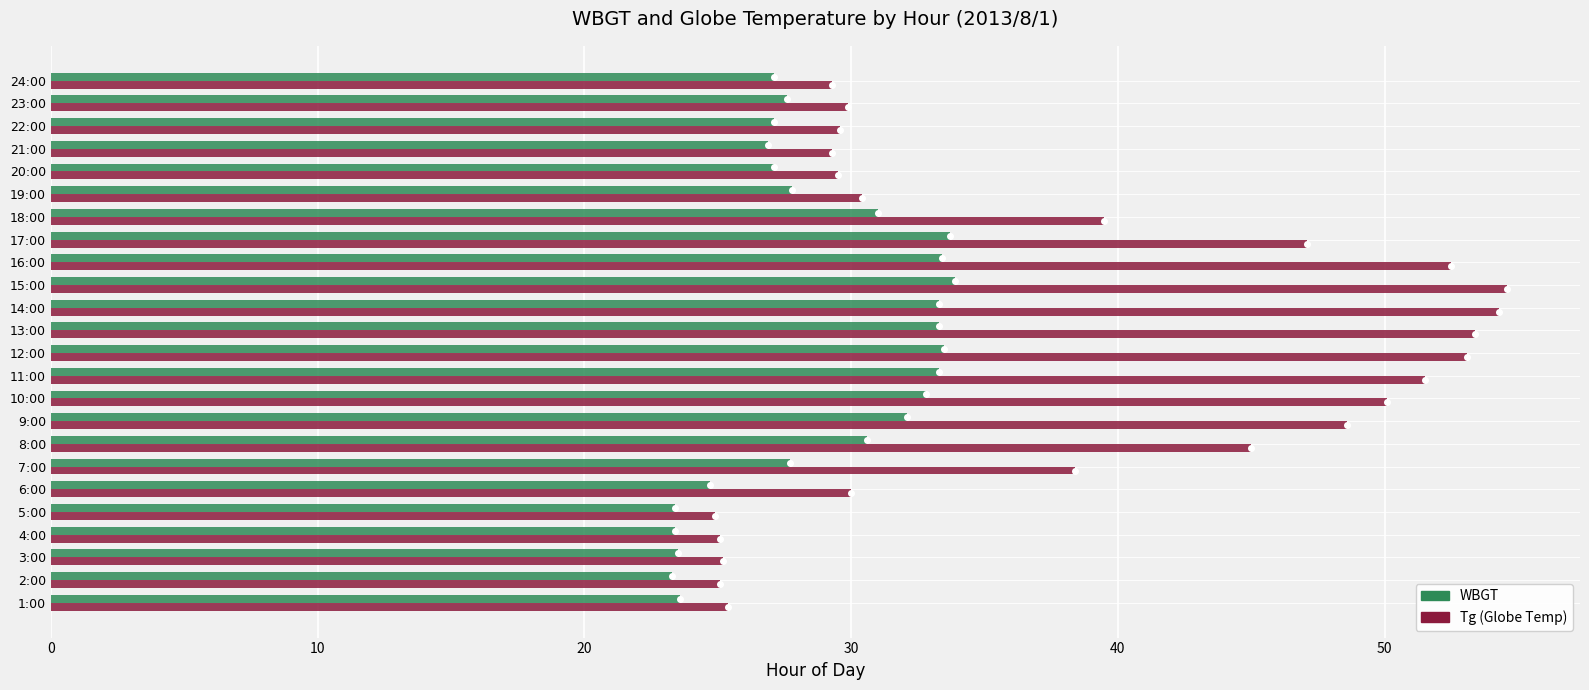

What is the total value across all series at 3:00?

48.7